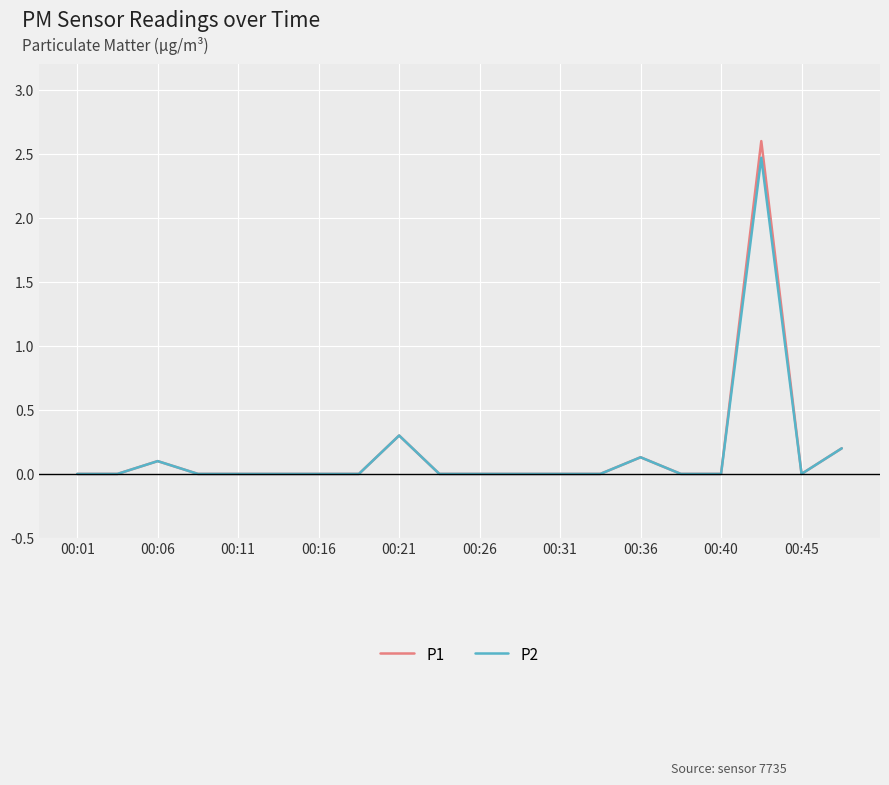

Count the number of data series in this chart.

2